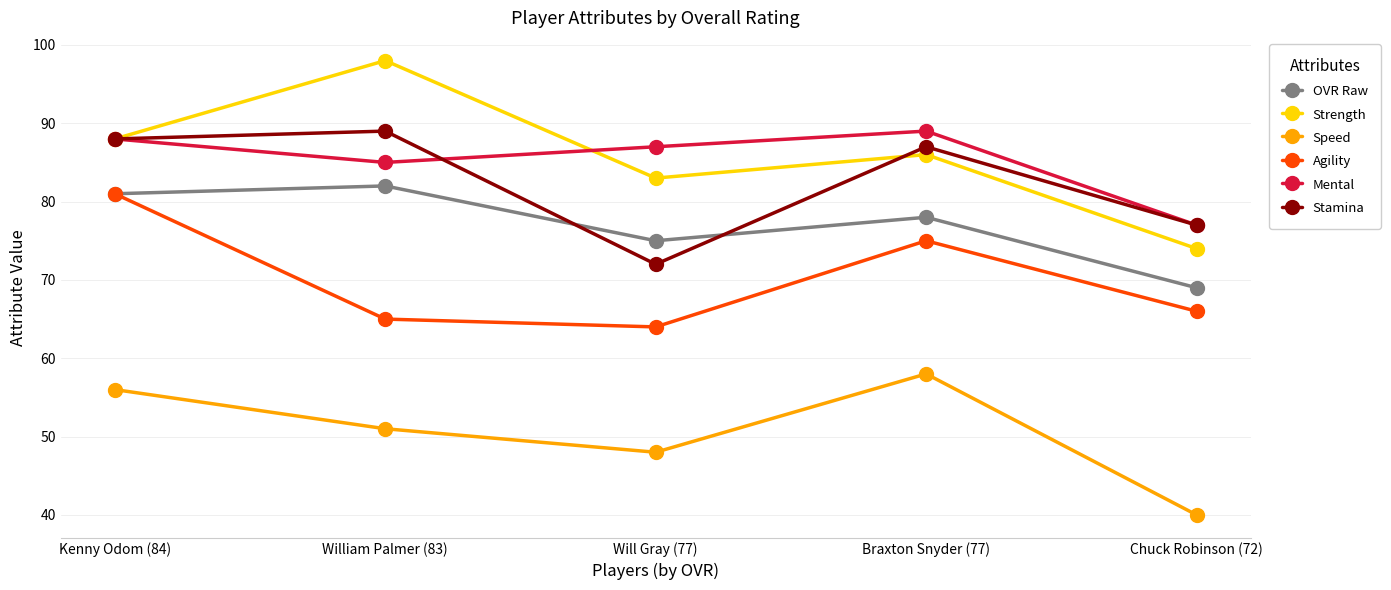

Which series ends up on top after the final intersection of Mental and Strength?

Mental